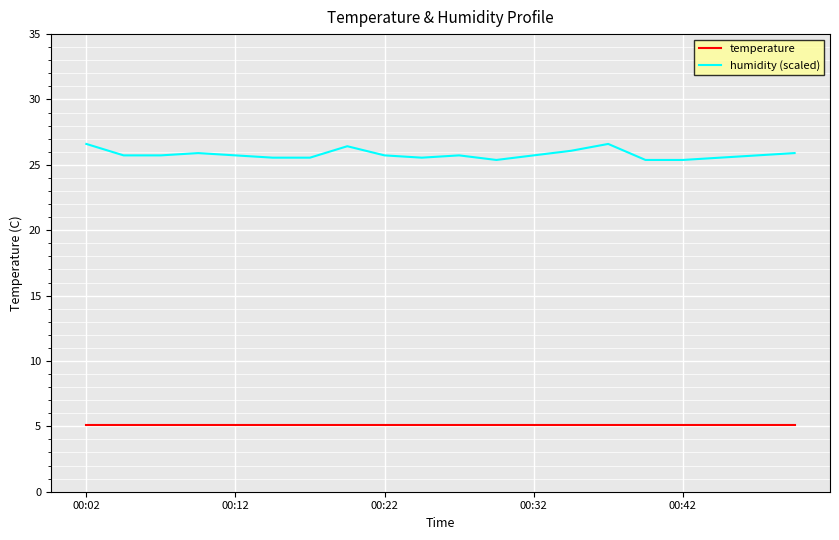

What is the maximum value for temperature?

5.1